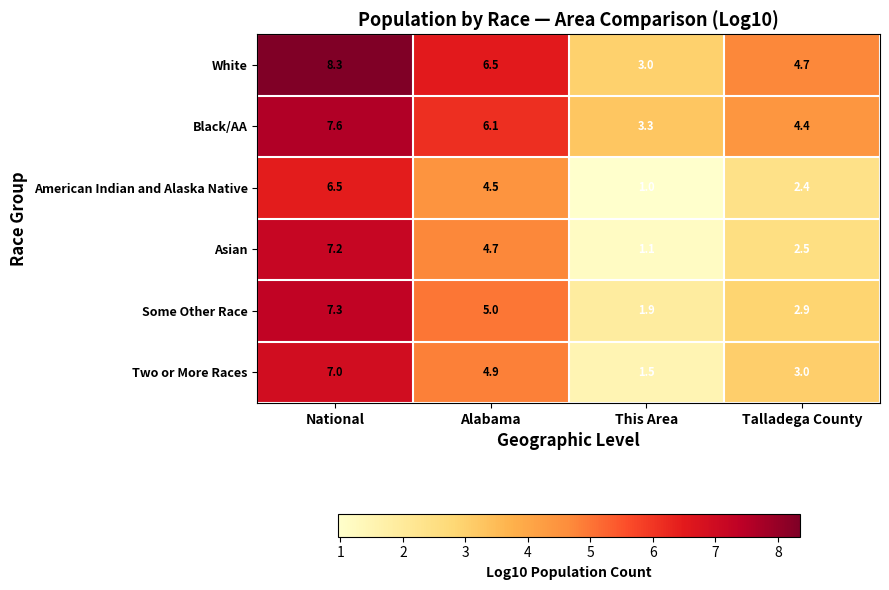

True or false: Some Other Race has a value of 2.9 at Talladega County.

True